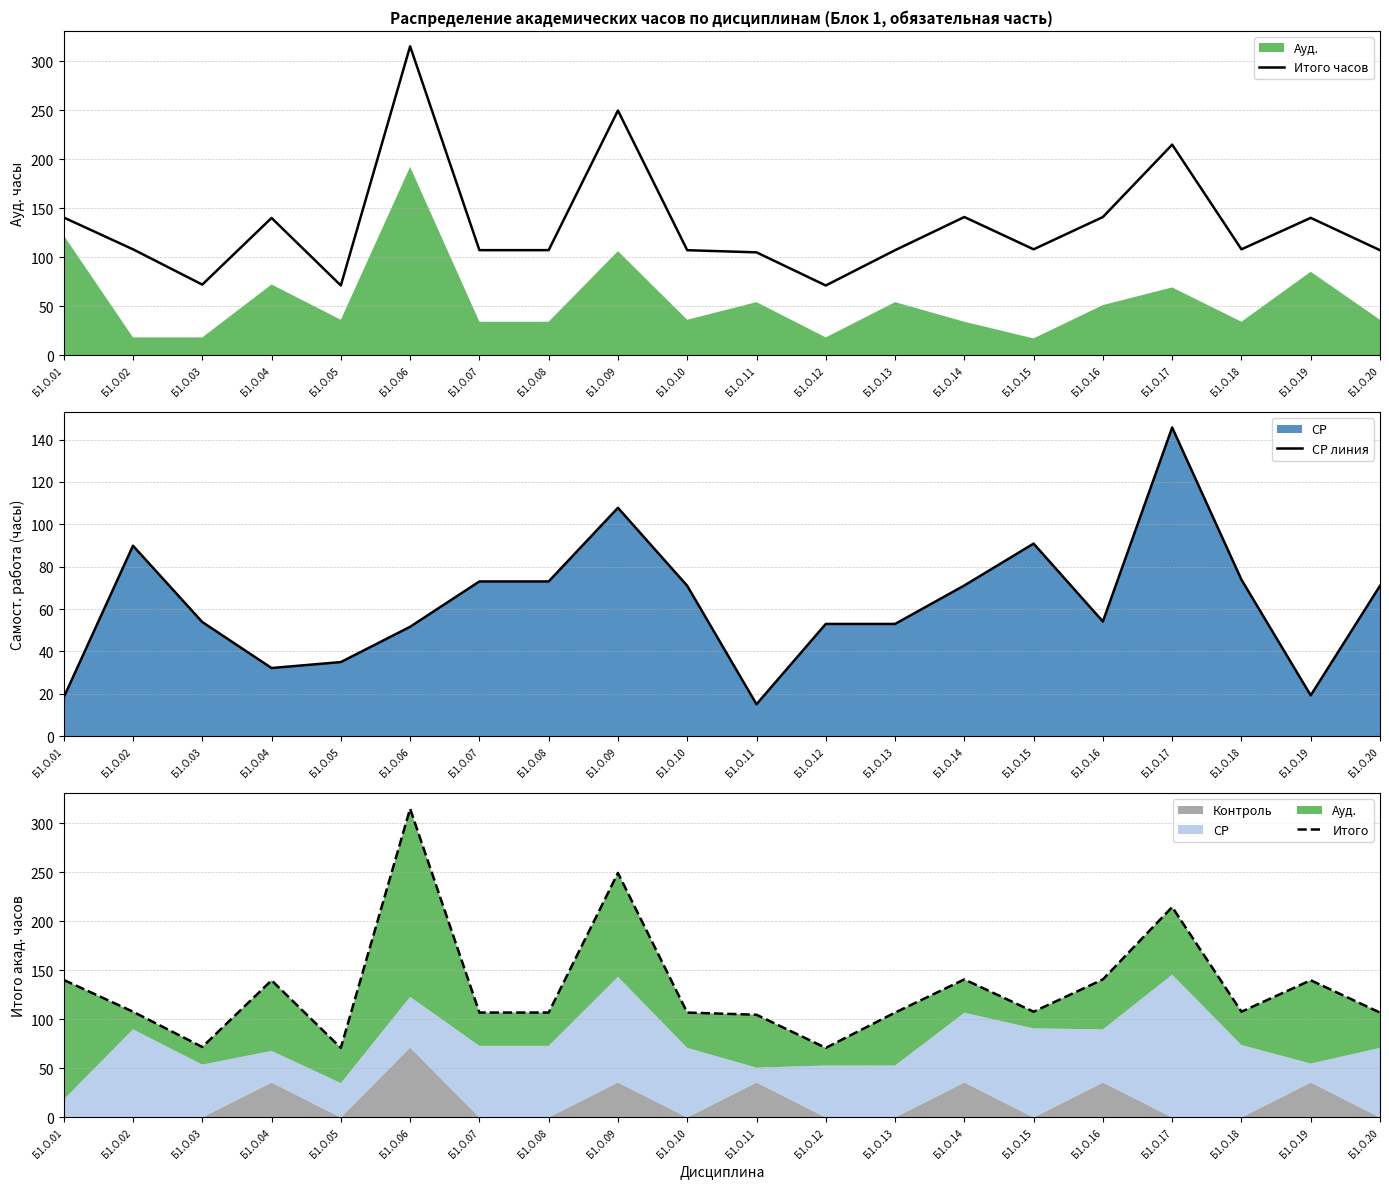

What is the value of the Итого часов point at the 6th from the left?

315.1